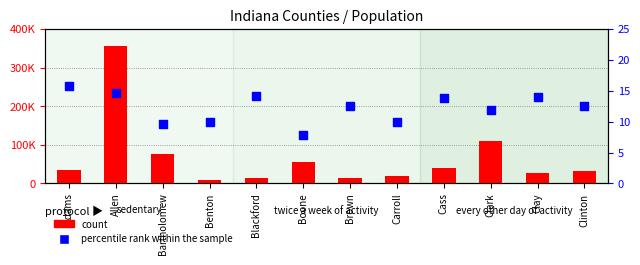

Is the value of count at Adams greater than the value of percentile rank within the sample at Bartholomew?

Yes